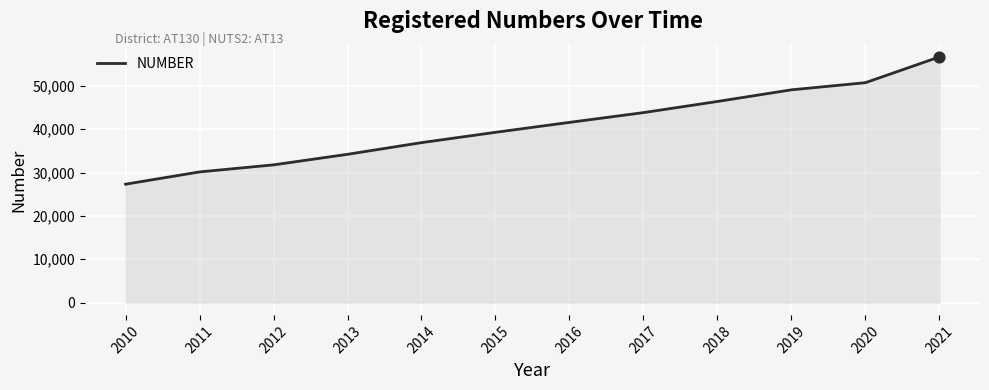

What is the ratio of the value at 2012 to the value at 2021?

0.6